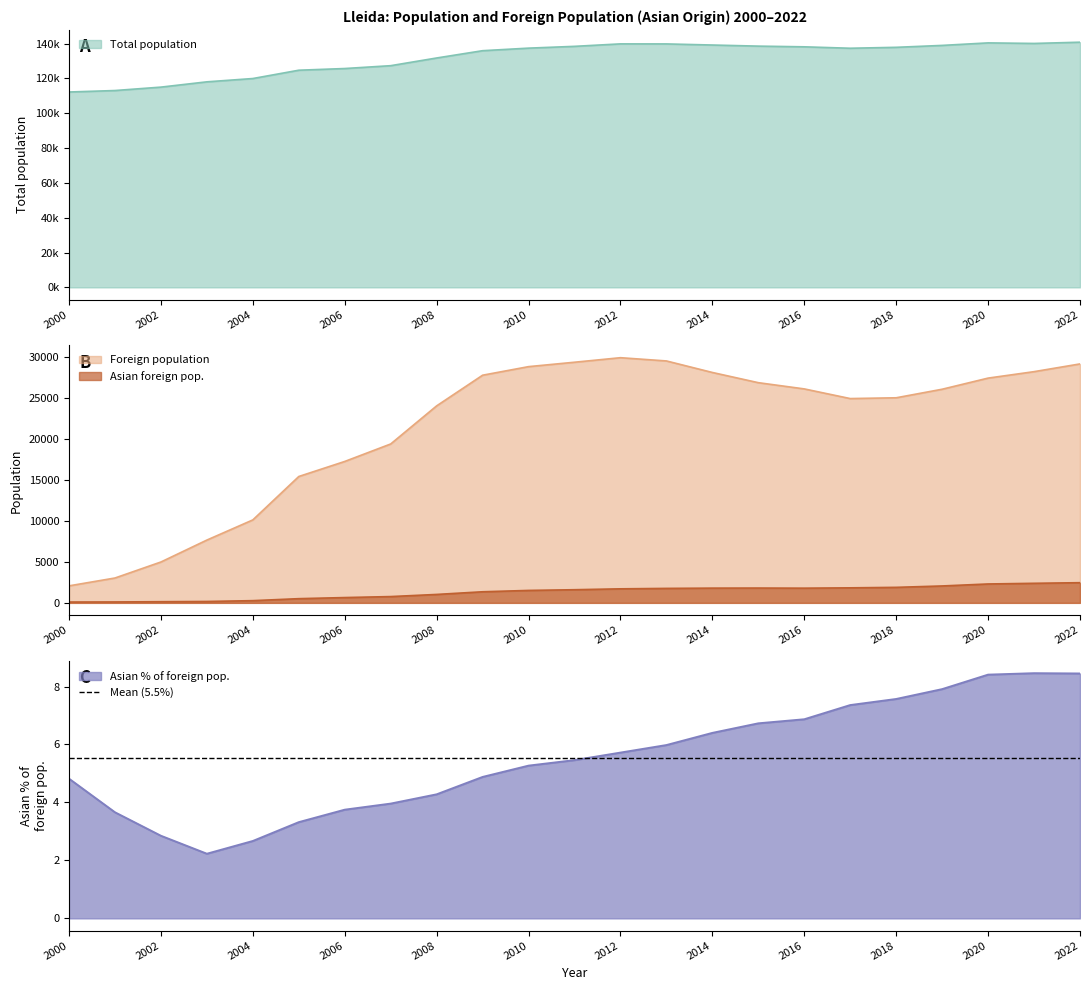

True or false: Asian foreign population and Foreign population cross at least once.

False